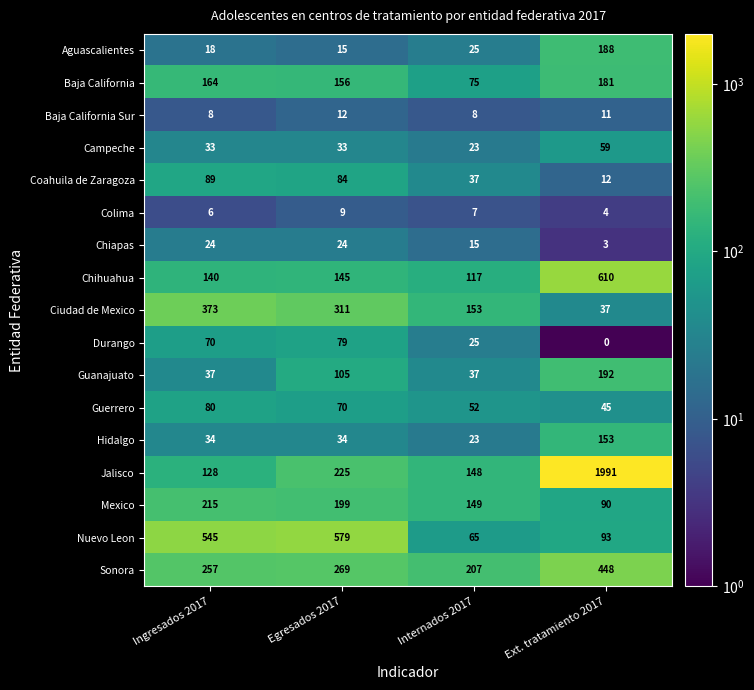

True or false: Baja California Sur has a value of 18 at Ext. tratamiento 2017.

False